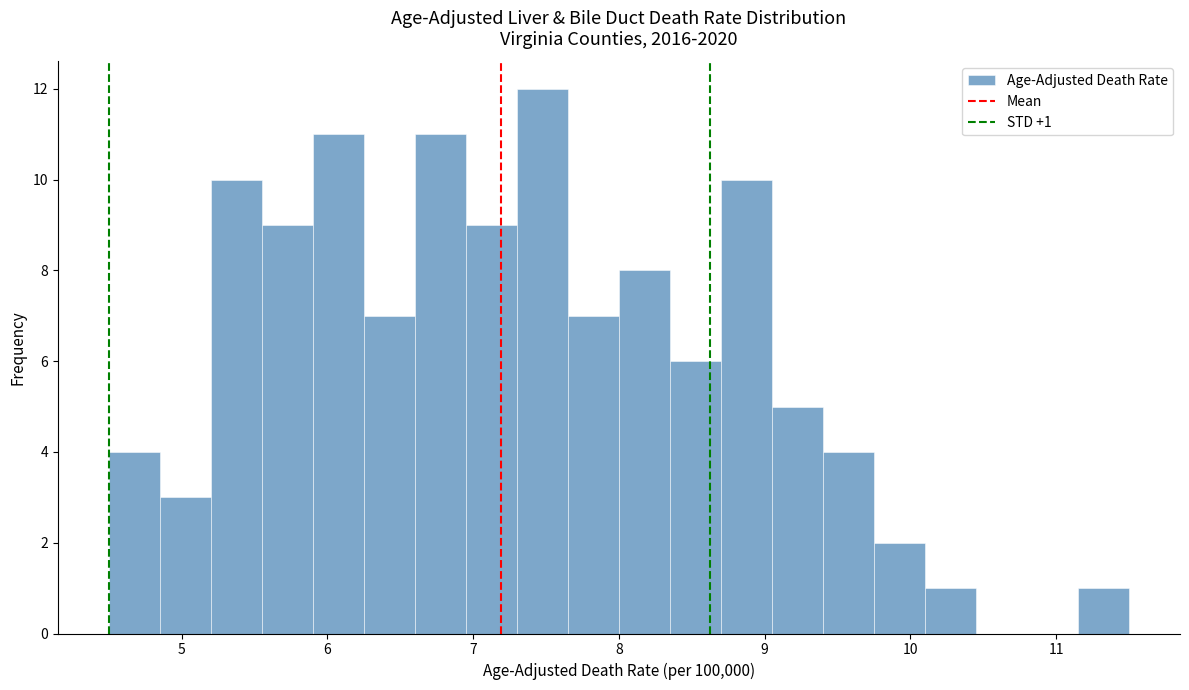

Read against the x-axis, roughly where is the centre of the tallest bar?

7.5